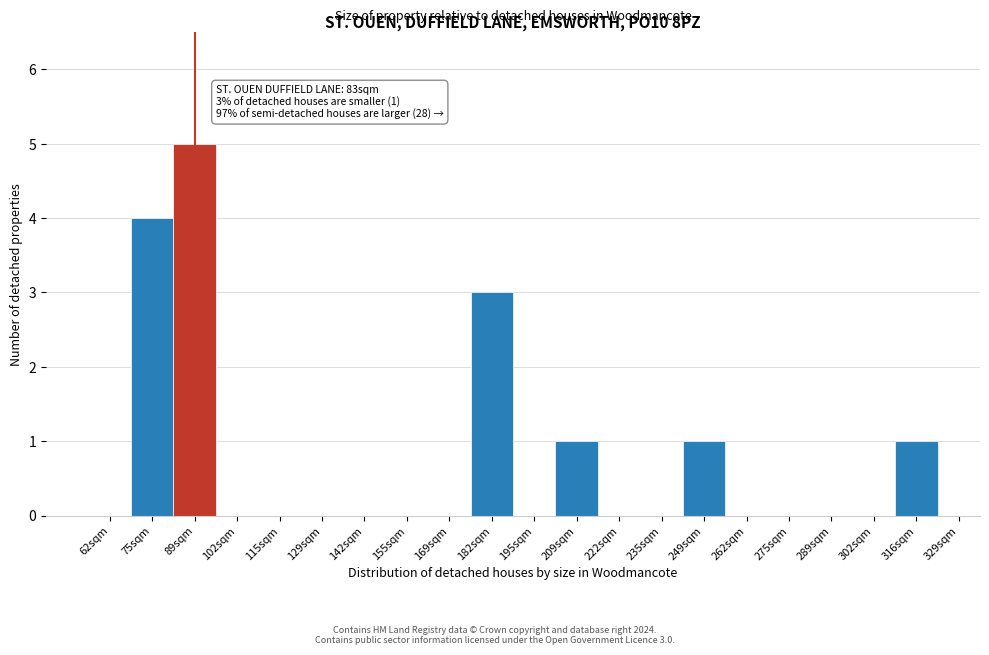

Reading left to right, list all the values displayed in this chart.

62sqm=0	75sqm=4	89sqm=5	102sqm=0	115sqm=0	129sqm=0	142sqm=0	155sqm=0	169sqm=0	182sqm=3	195sqm=0	209sqm=1	222sqm=0	235sqm=0	249sqm=1	262sqm=0	275sqm=0	289sqm=0	302sqm=0	316sqm=1